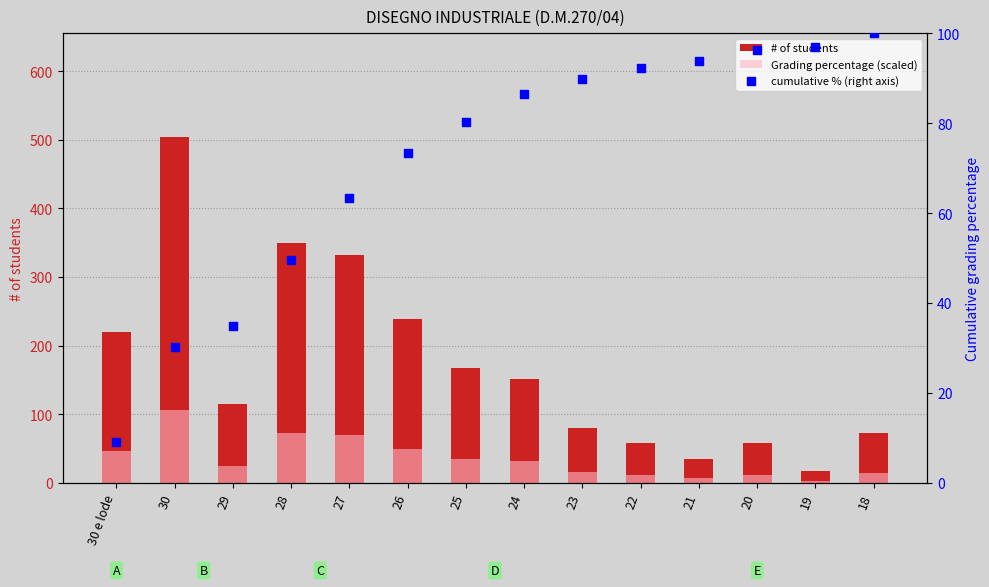

Which series has the largest total across all categories?

# of students